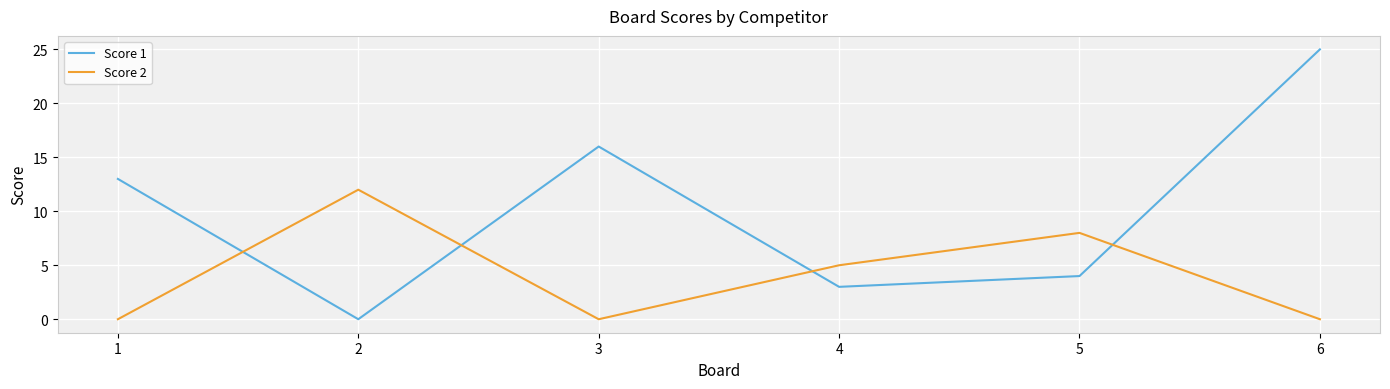

Is this an area chart (filled region under the line)?

No